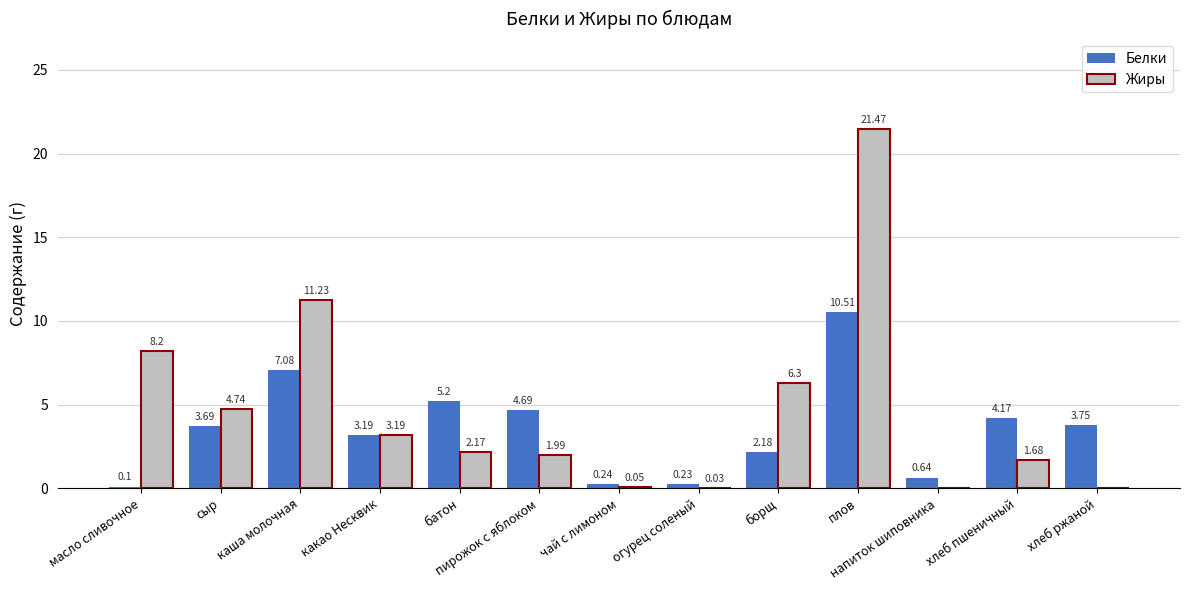

At which category is the sum across all series the highest?

плов